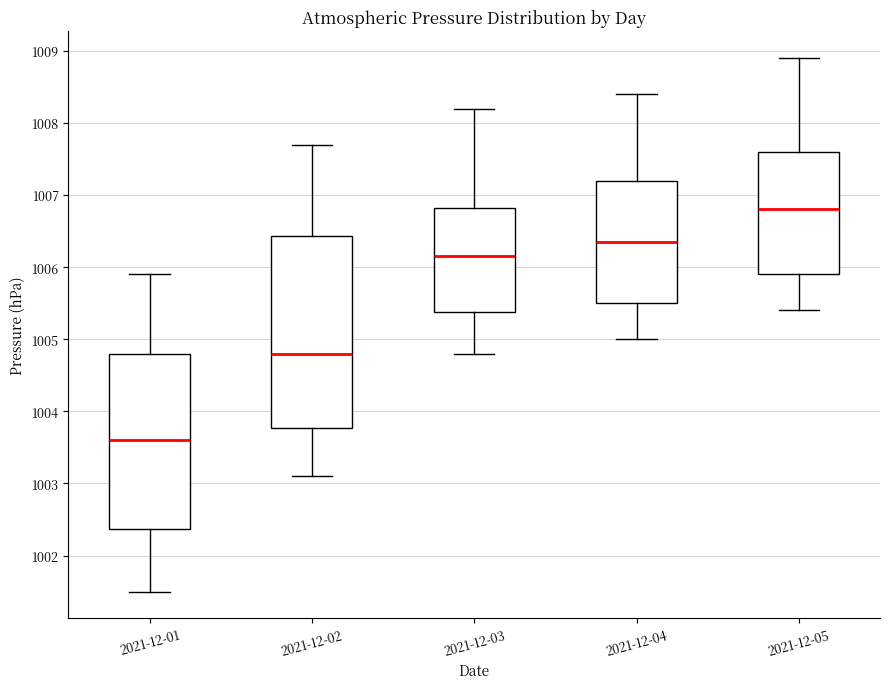

Which box is the tallest, from its lower edge to its upper edge?

2021-12-02